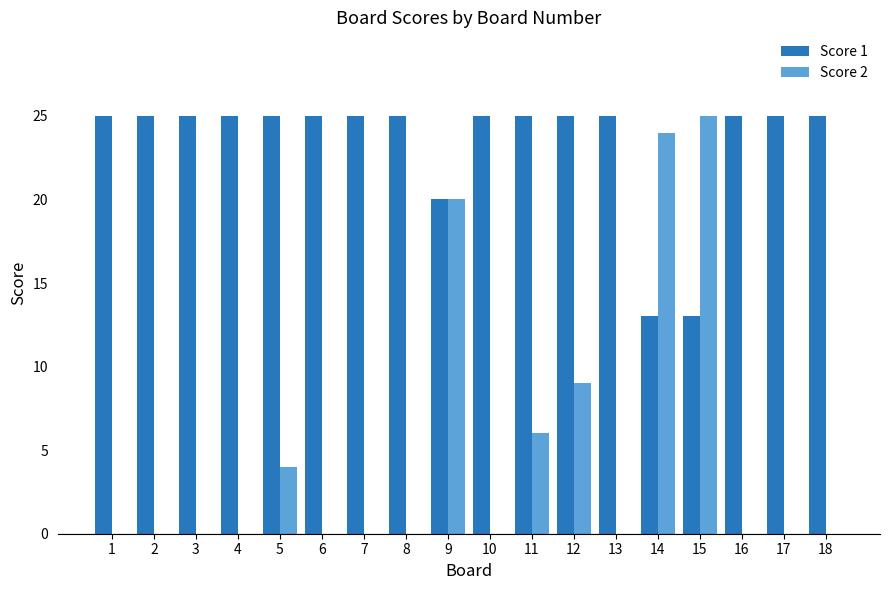

How many categories are shown in the chart?

18